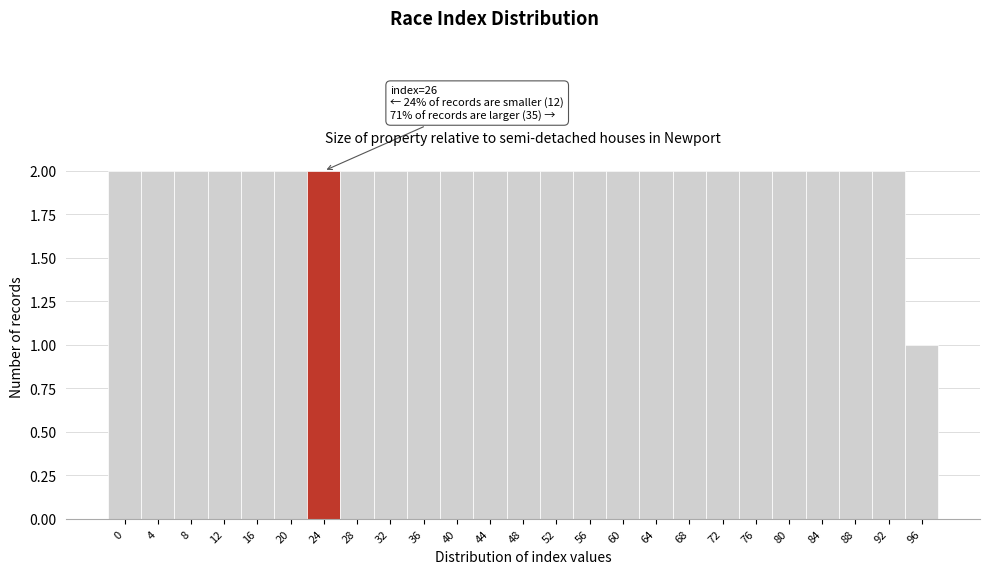

Reading left to right, what are all the values shown in this chart?

0=2	4=2	8=2	12=2	16=2	20=2	24=2	28=2	32=2	36=2	40=2	44=2	48=2	52=2	56=2	60=2	64=2	68=2	72=2	76=2	80=2	84=2	88=2	92=2	96=1